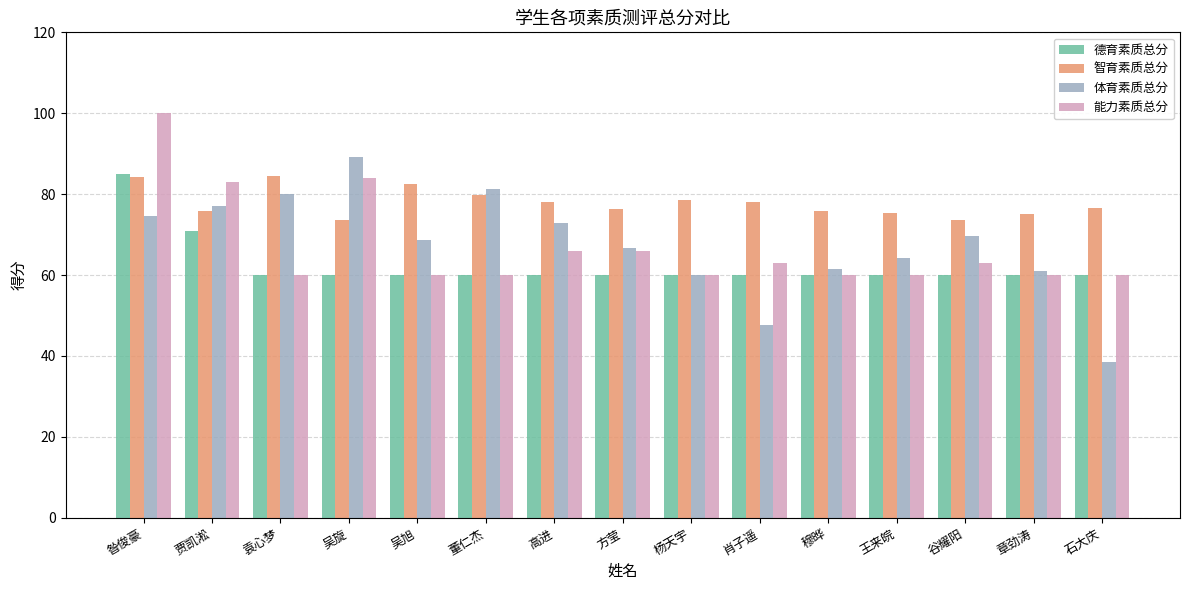

What is the sum of the 能力素质总分 values at 石大庆 and 谷耀阳?

123.0